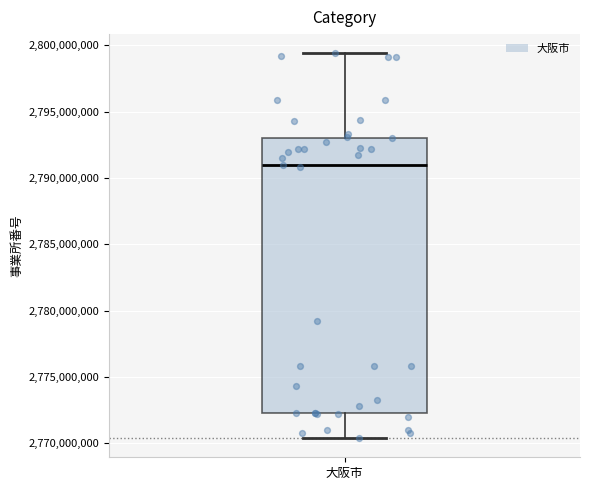

Where is the upper edge of the box for 大阪市 on the y-axis? The values are not printed on the chart, so give them approximately, as read against the axis.

2793000000